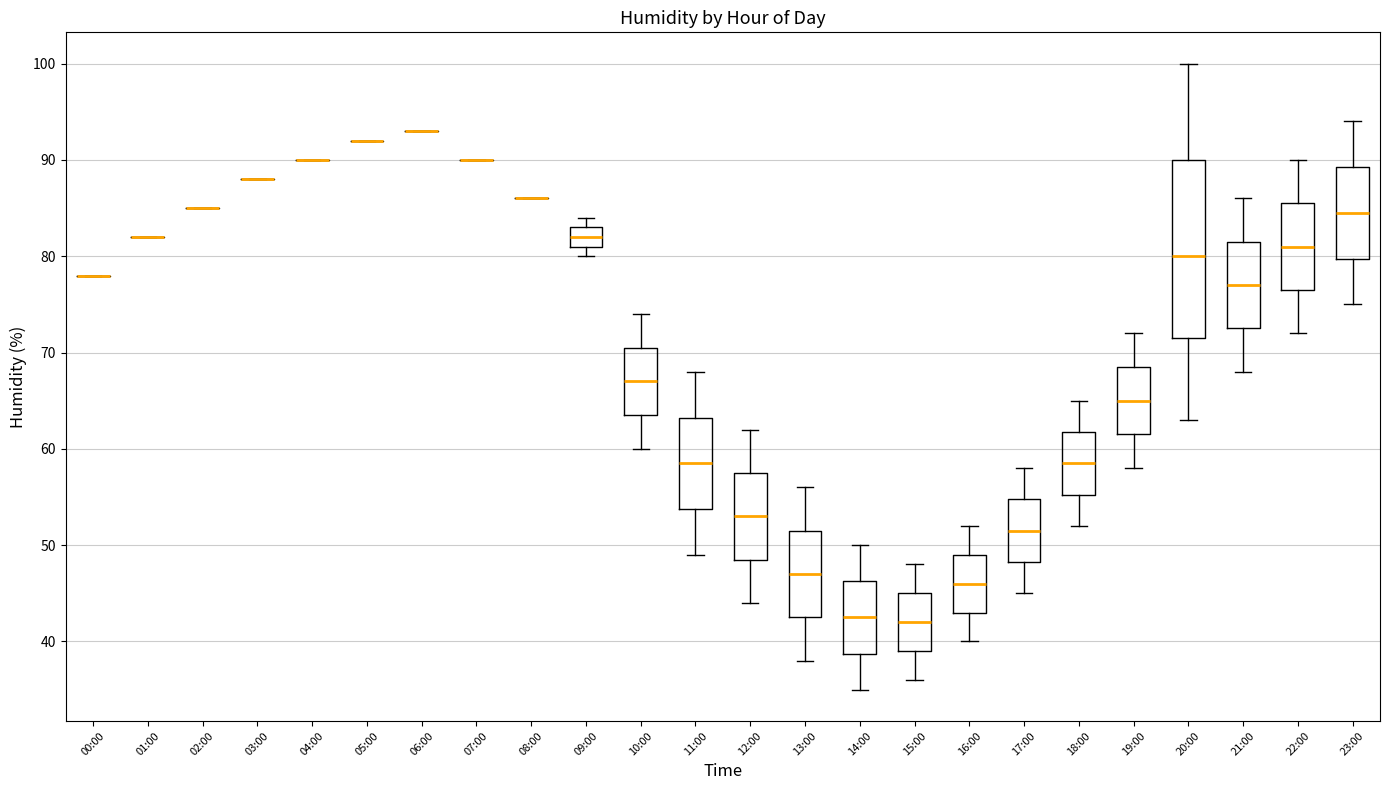

Which box is the tallest, from its lower edge to its upper edge?

20:00